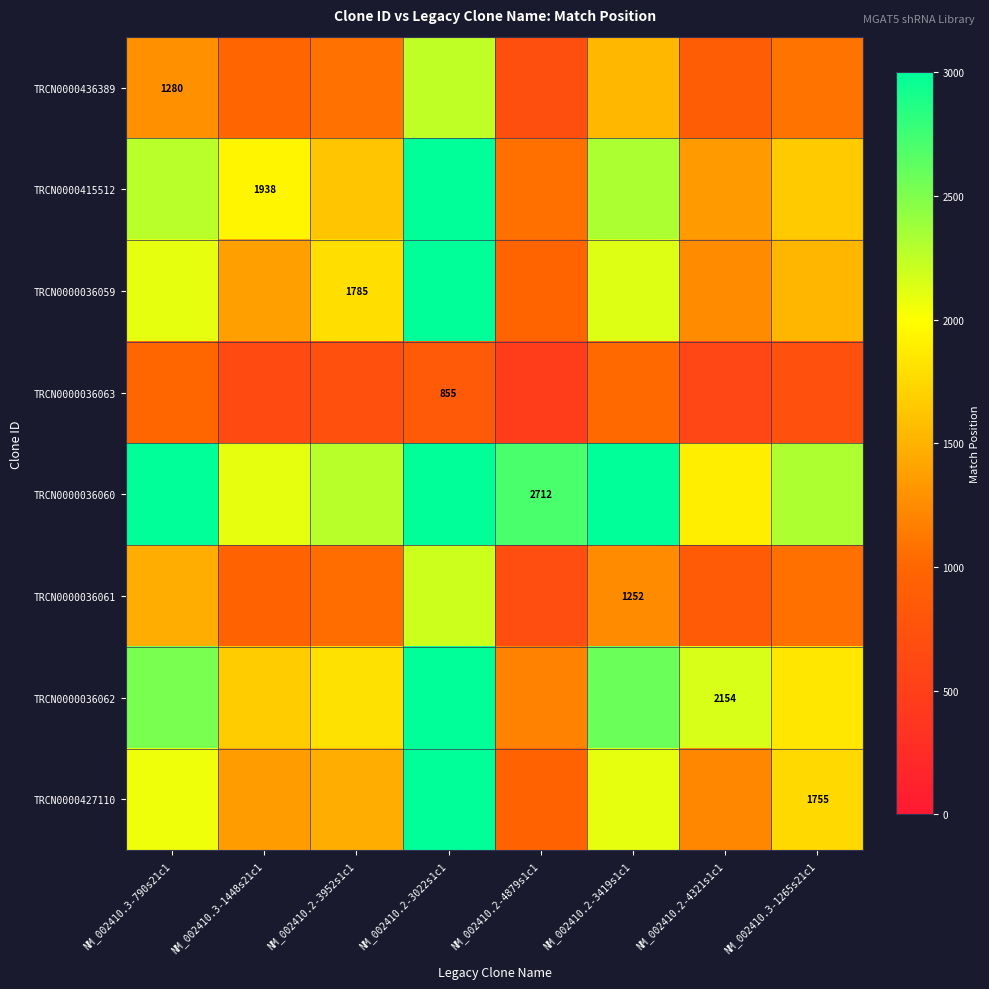

What is the greatest value displayed?

3000.0